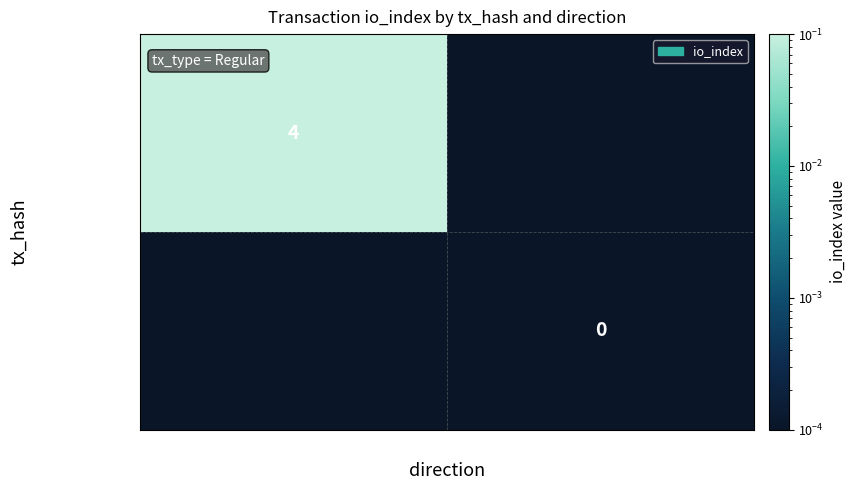

At which label does d10241b4a2cc… first exceed 4?

-1